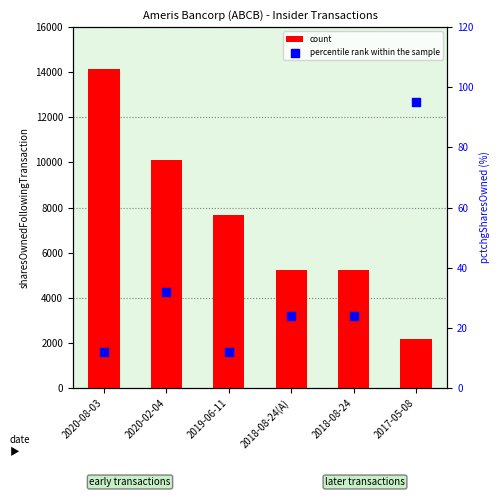

What is the total value across all series at 2020-08-03?

14140